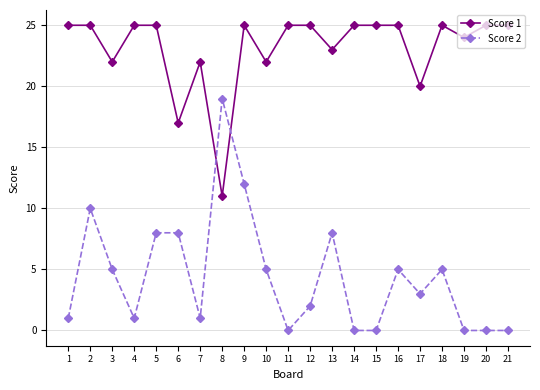

After their last crossing, which series has the higher values: Score 2 or Score 1?

Score 1